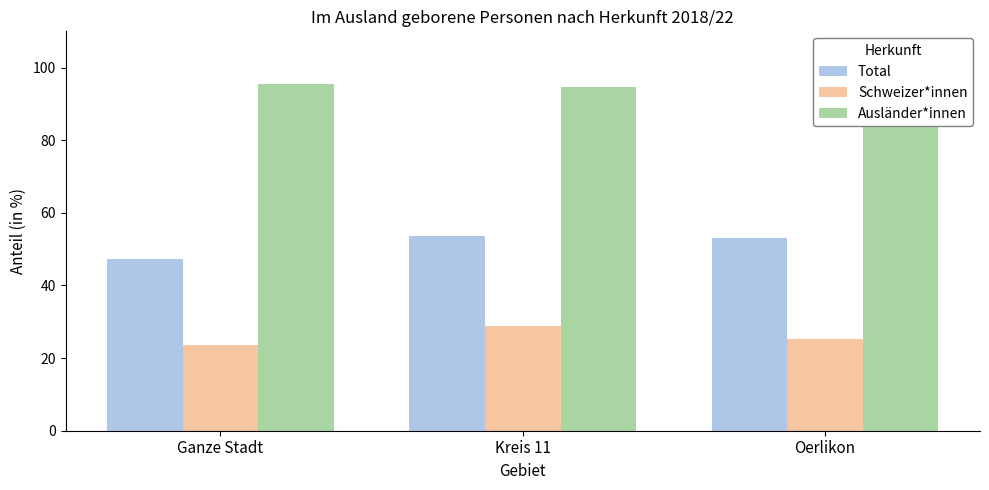

What is the maximum value for Ausländer*innen?

95.6